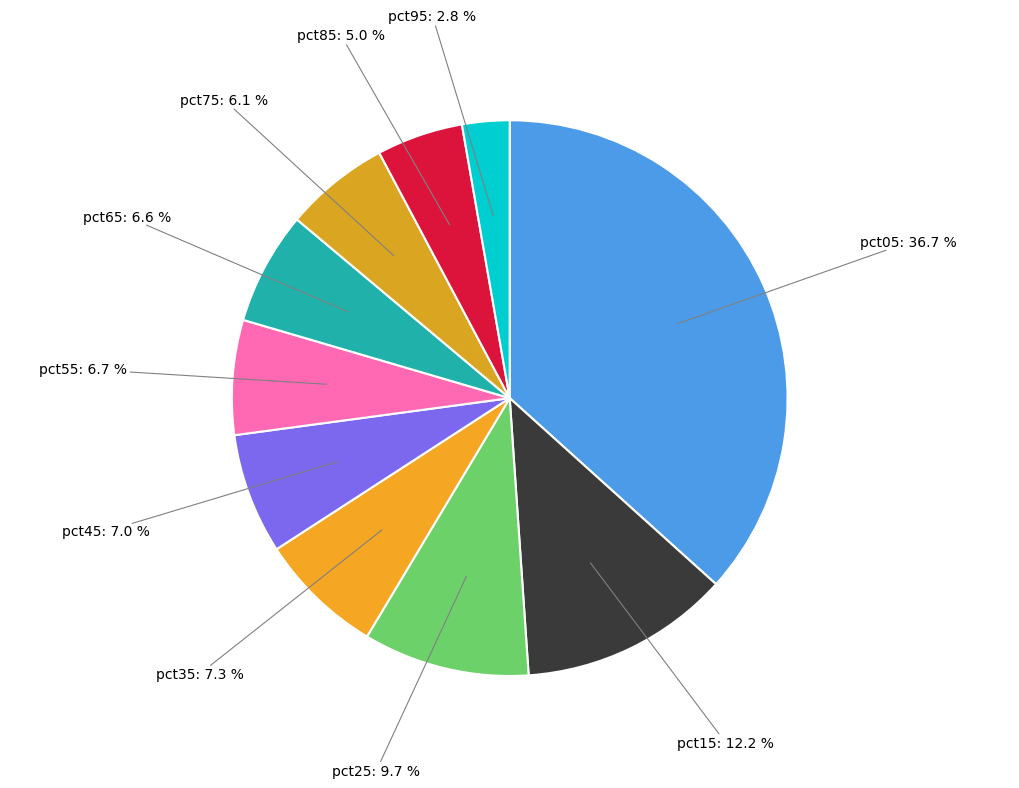

Does pct55 account for over 50% of the chart?

No